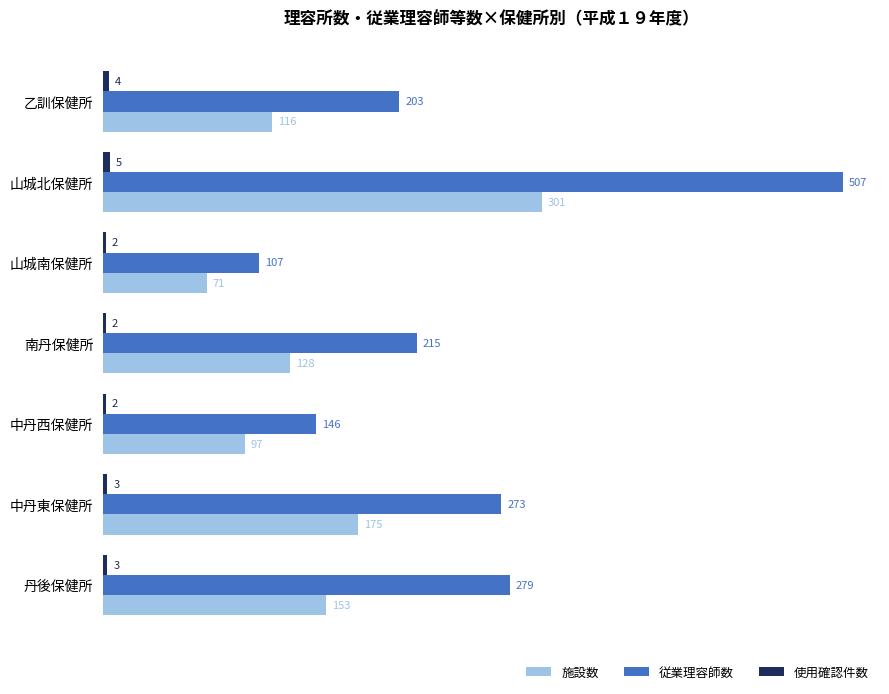

True or false: 従業理容師数 has a value of 507 at 山城北保健所.

True